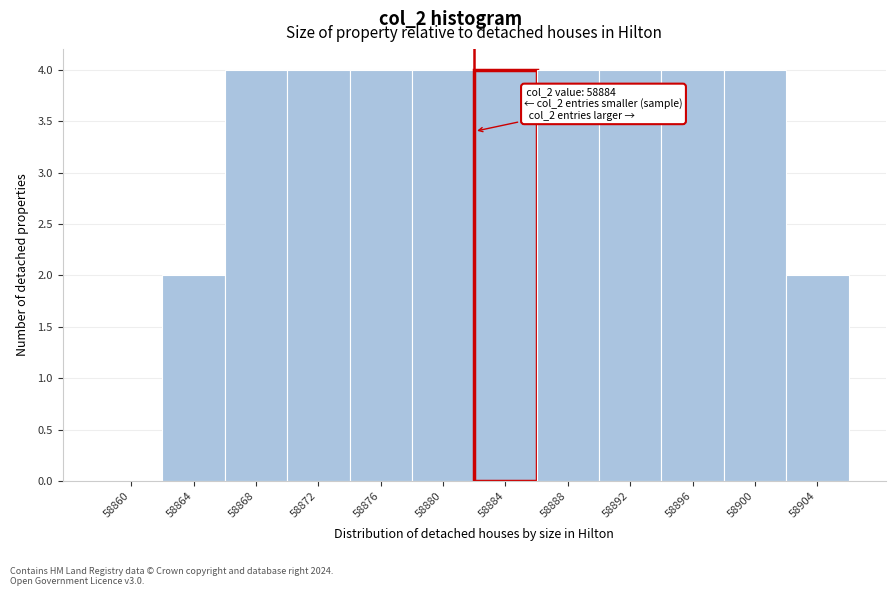

Reading left to right, what are all the values shown in this chart?

58860=0	58864=2	58868=4	58872=4	58876=4	58880=4	58884=4	58888=4	58892=4	58896=4	58900=4	58904=2